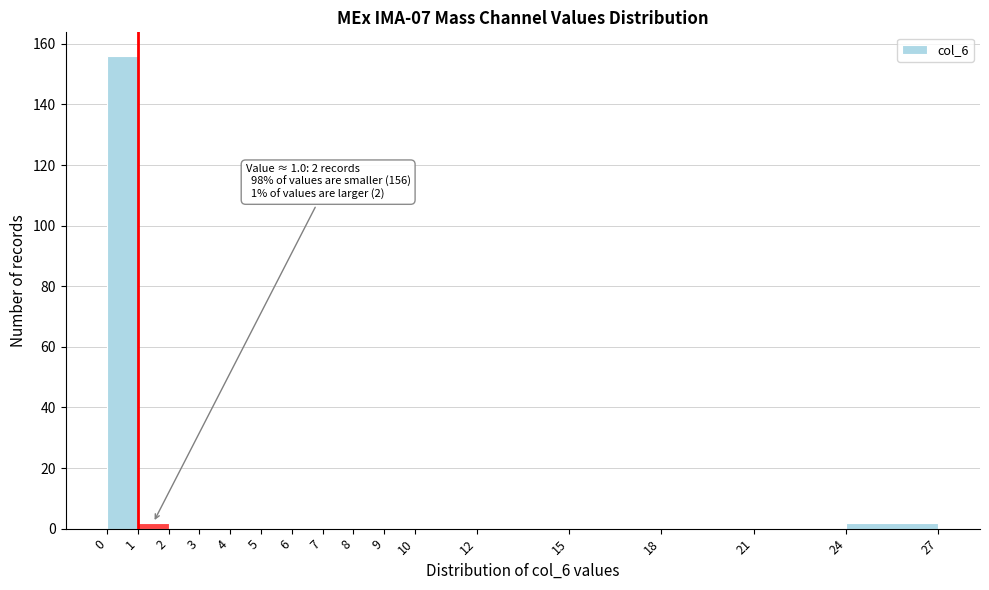

Which range on the x-axis has the tallest bar?

0 to 1